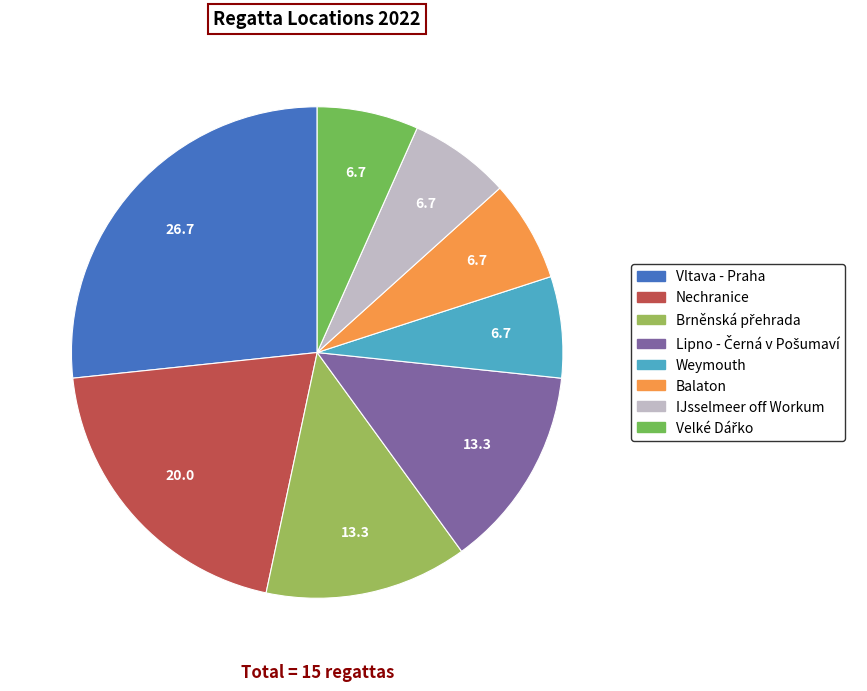

Combined, do Balaton and Nechranice account for over 50%?

No